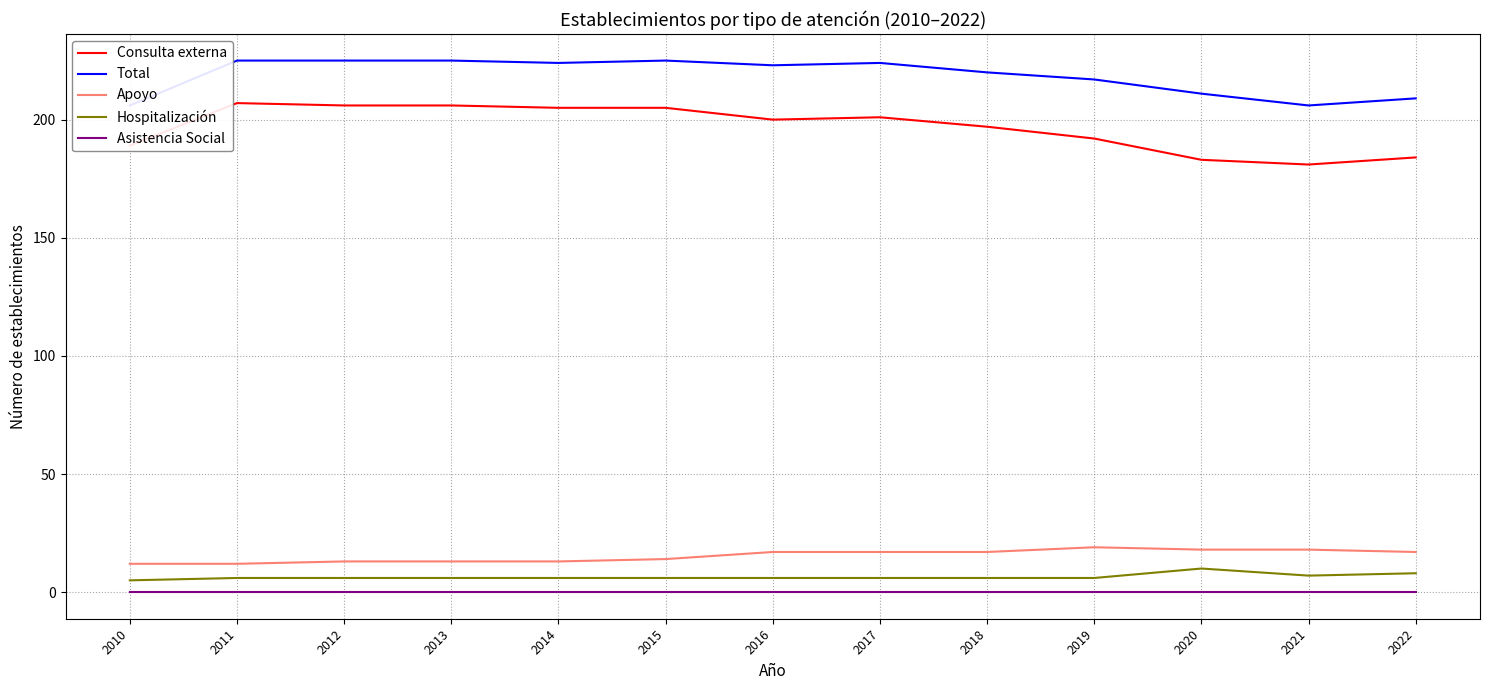

At which category does Consulta externa reach its first local peak?

2011